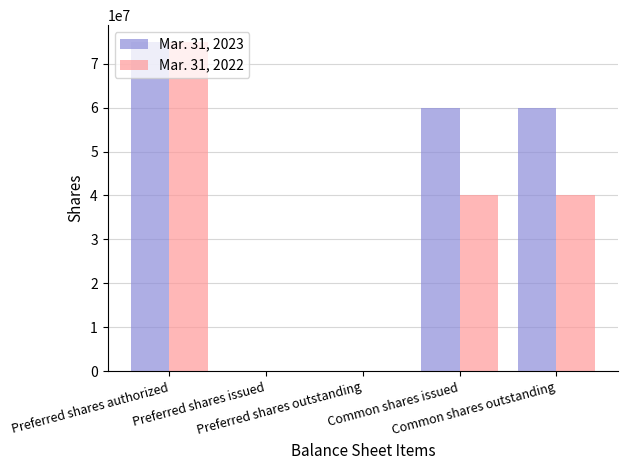

Reading left to right, extract all data points from this chart.

Mar. 31, 2023: Preferred shares authorized=75000000	Preferred shares issued=0	Preferred shares outstanding=0	Common shares issued=60000000	Common shares outstanding=60000000
Mar. 31, 2022: Preferred shares authorized=75000000	Preferred shares issued=0	Preferred shares outstanding=0	Common shares issued=40000000	Common shares outstanding=40000000